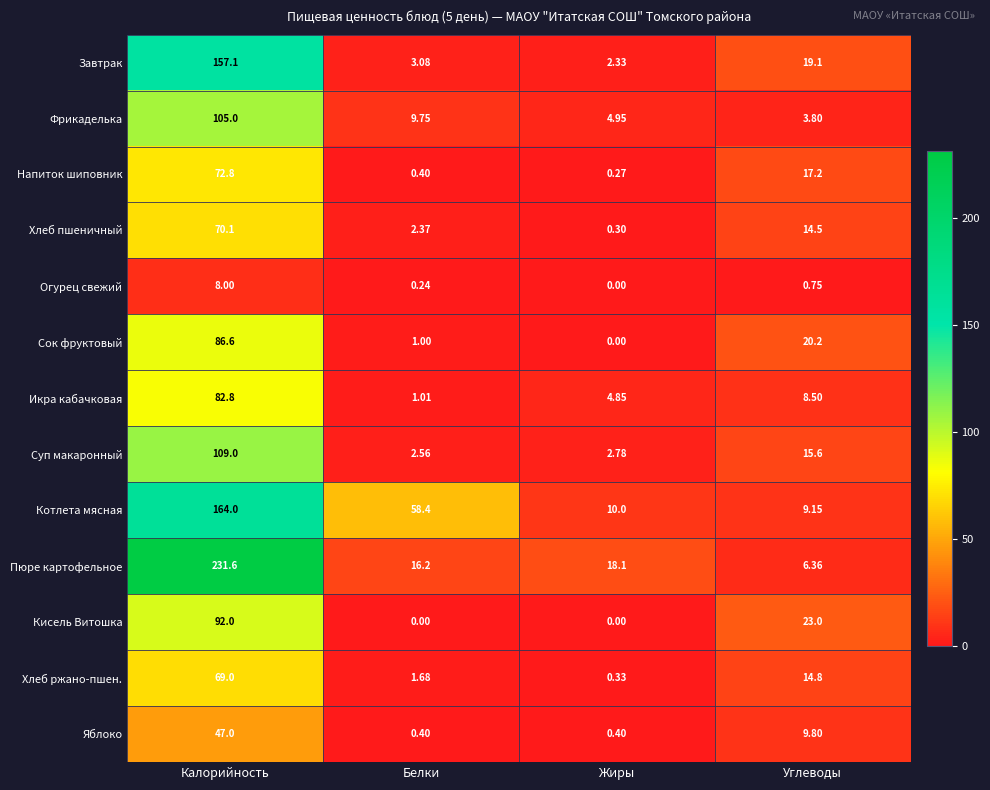

Which category has the highest value across all series?

Калорийность